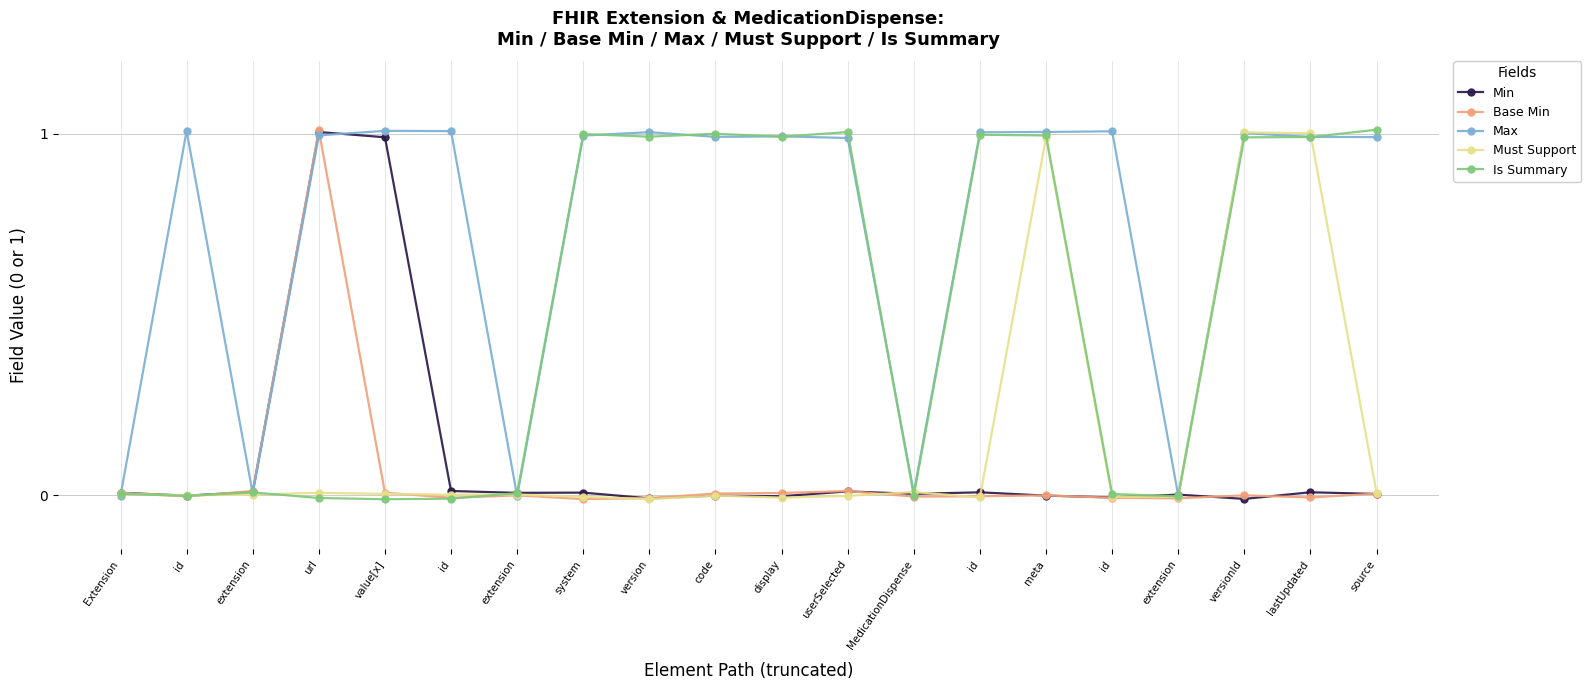

What is the value of the Max point at the 9th from the left?

1.0